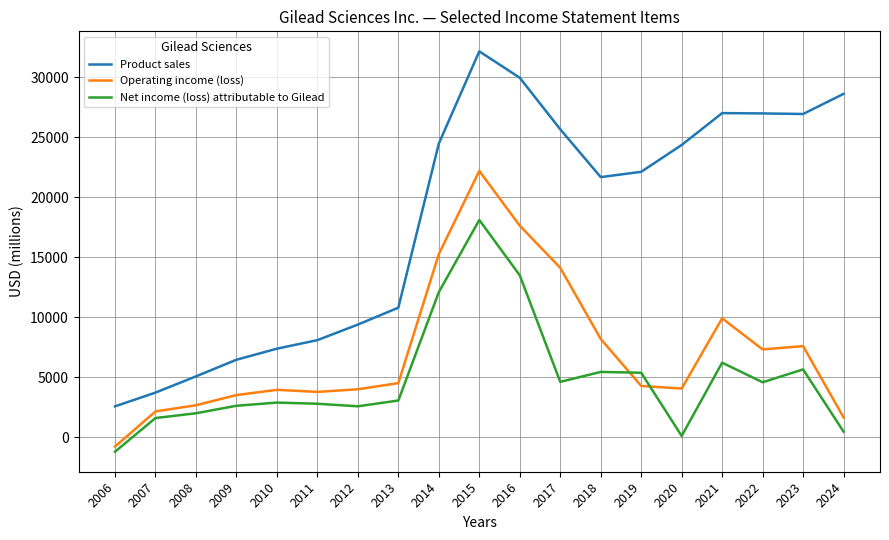

Between 2009 and 2020, which series saw the biggest shift?

Product sales